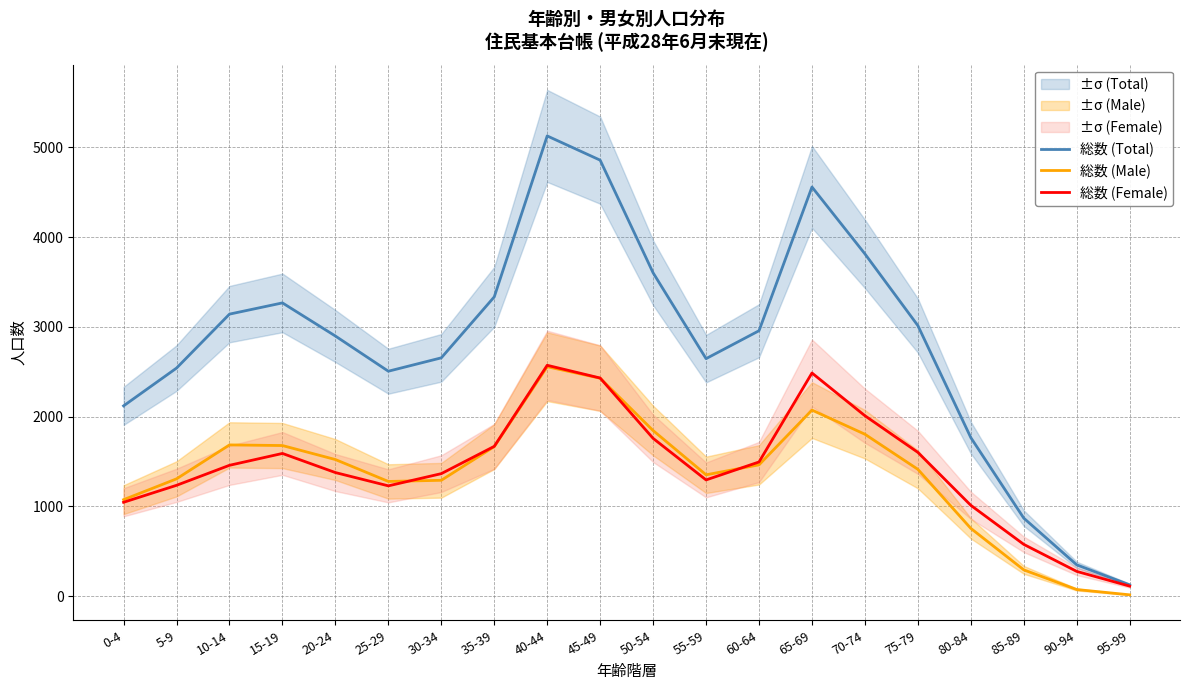

How many interior local peaks does the 総数 (Female) series have?

3